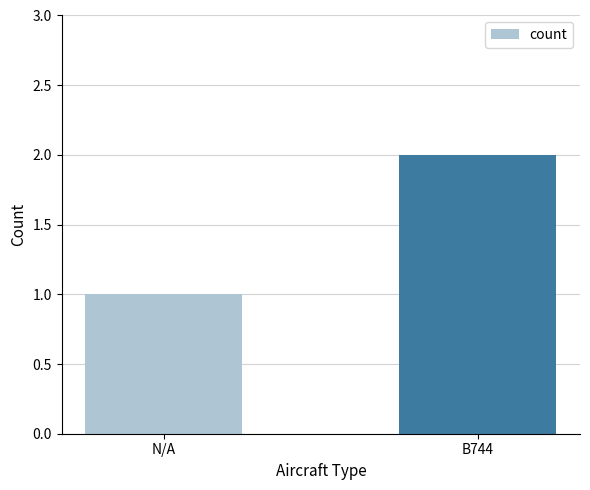

Reading left to right, what are all the values shown in this chart?

N/A=1	B744=2